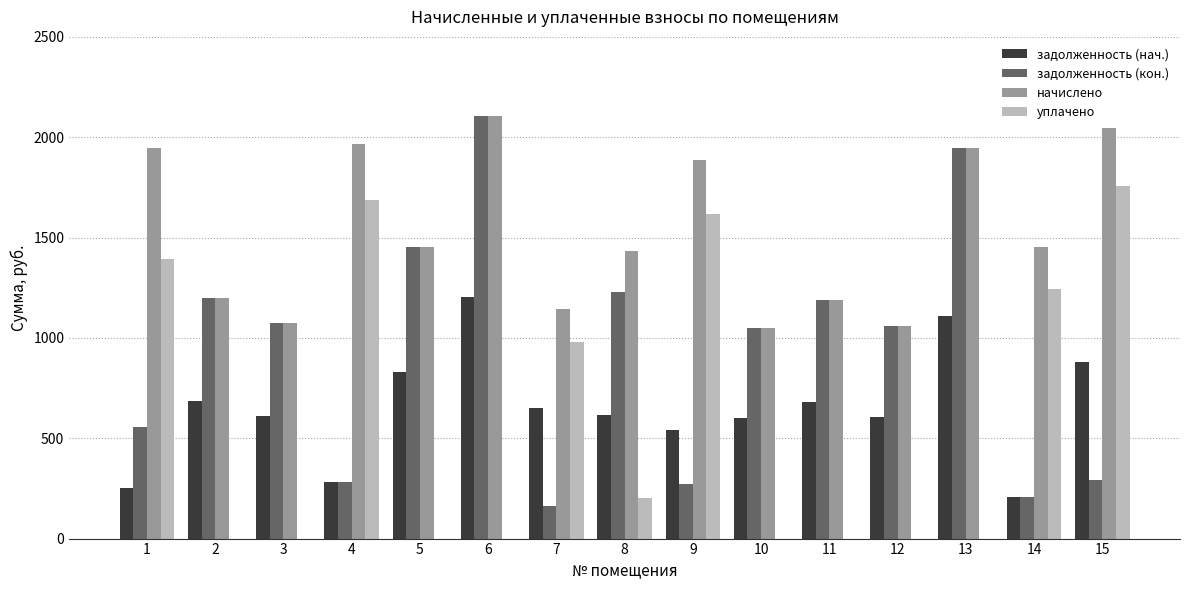

What is the greatest value displayed?

2107.3